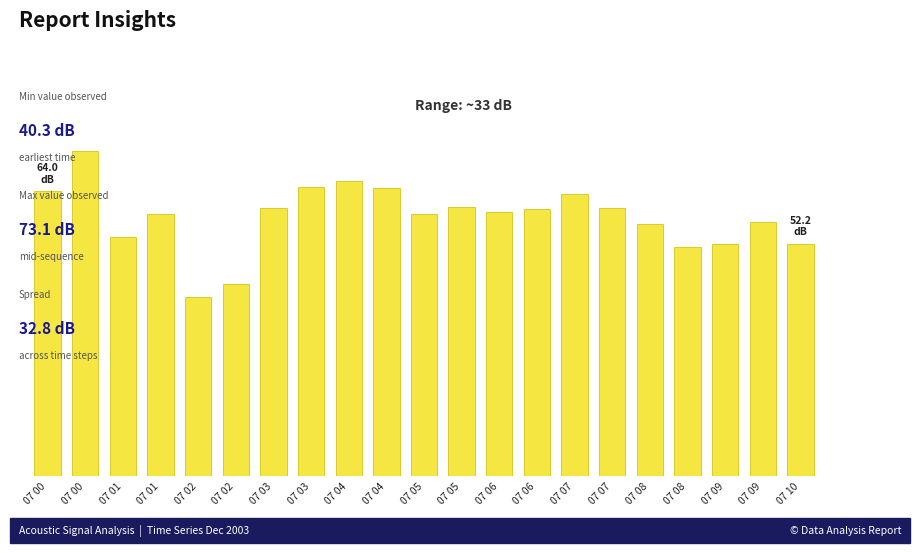

Which category has the highest value across all series?

07 00